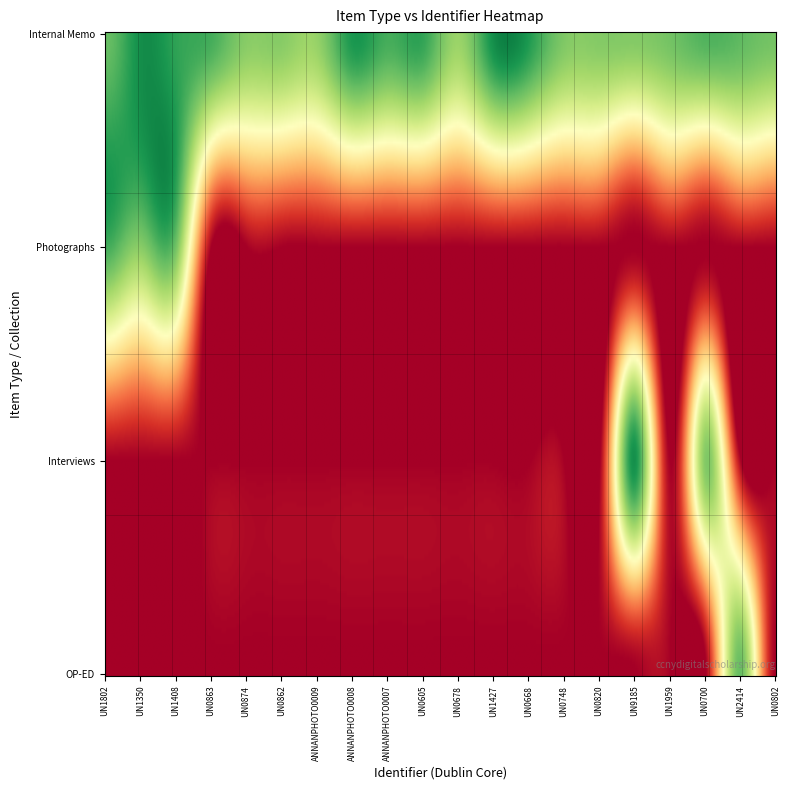

Which series has the widest spread of values?

Photographs